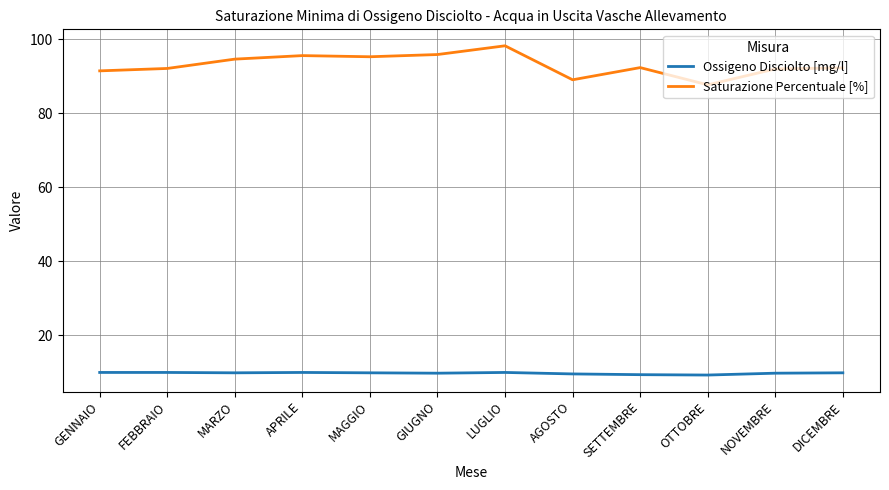

What is the lowest value of the Ossigeno Disciolto [mg/l] series?

9.3